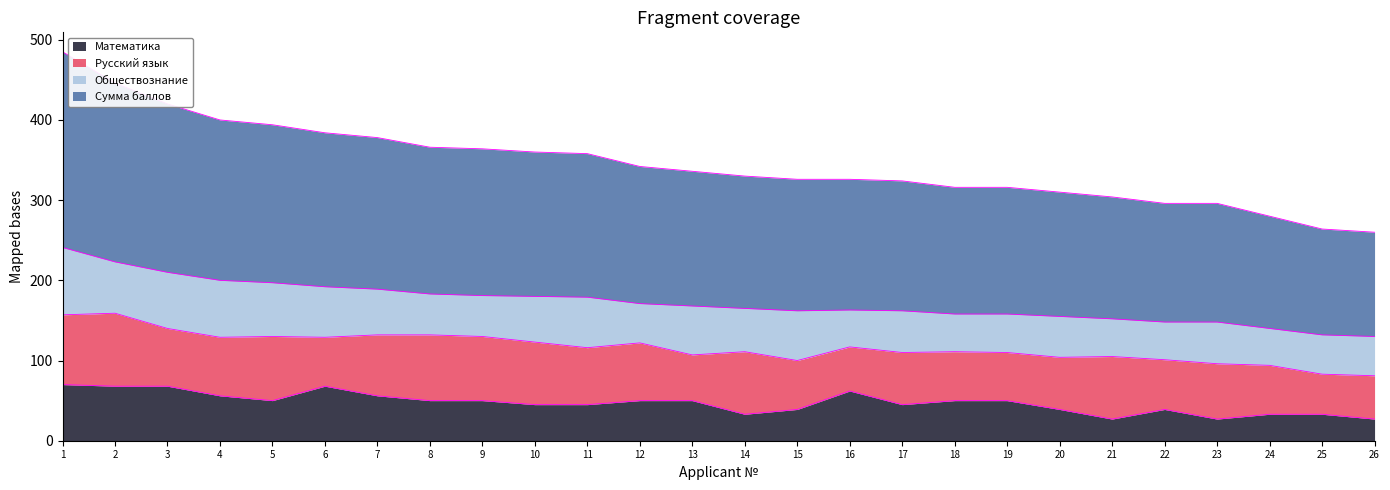

At which category is the sum across all series the highest?

1